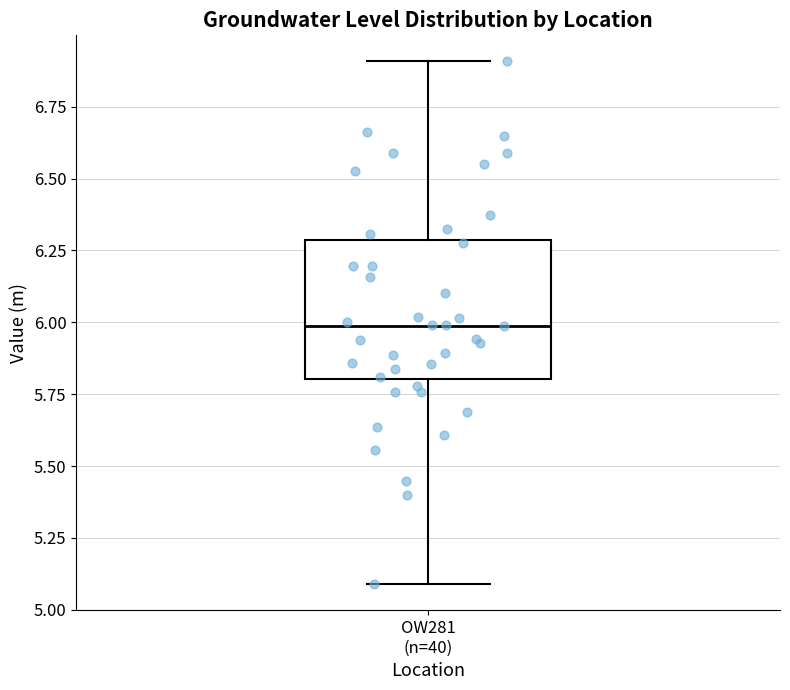

Transcribe this box plot: give where the median line is, the range the box spans, and where the two whiskers end, as read against the y-axis. The values are not printed on the chart, so give them approximately, as read against the axis.

median 6.0, box 5.8 to 6.3, whiskers 5.1 to 6.9